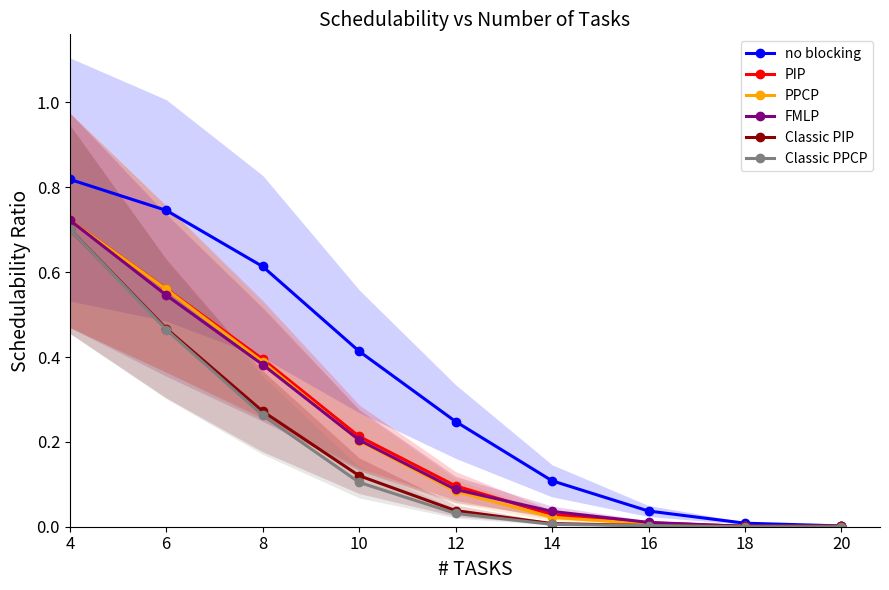

What is the maximum value shown in the chart?

0.8